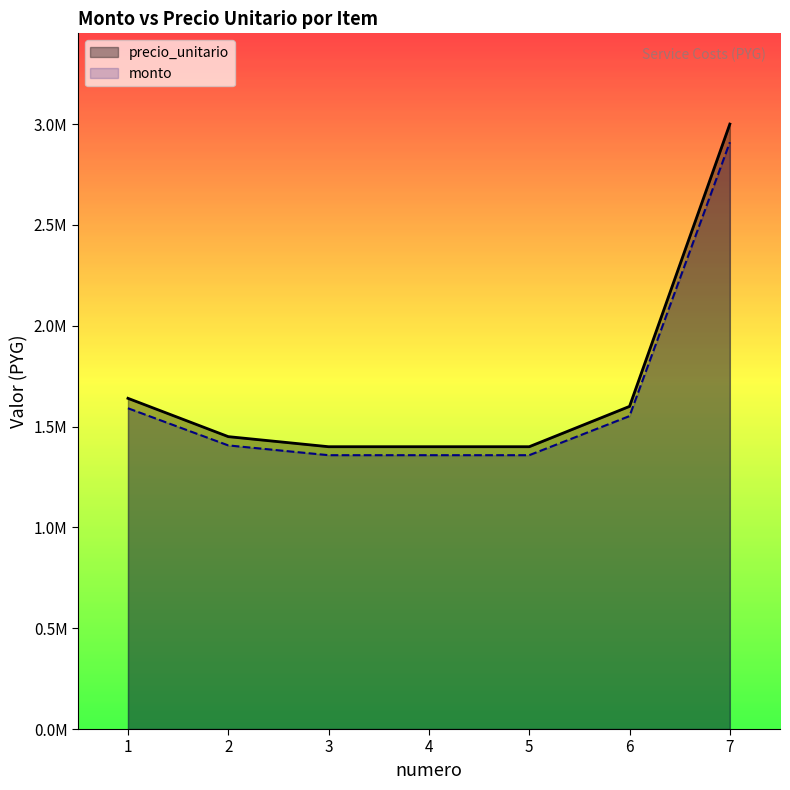

True or false: monto has more than 1 points higher than both neighbors.

False